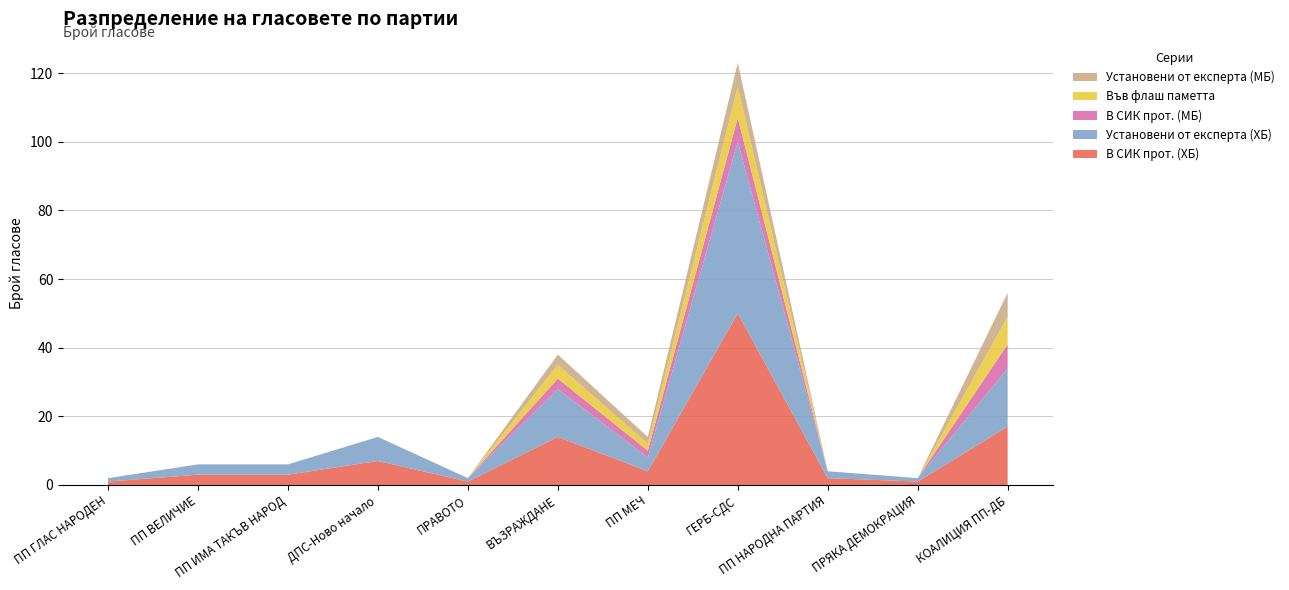

Reading left to right, what are all the values shown in this chart?

В СИК прот. (ХБ): 1	3	3	7	1	14	4	50	2	1	17
Установени от експерта (ХБ): 1	3	3	7	1	14	4	50	2	1	17
В СИК прот. (МБ): 0	0	0	0	0	3	2	7	0	0	7
Във флаш паметта: 0	0	0	0	0	4	2	9	0	0	8
Установени от експерта (МБ): 0	0	0	0	0	3	2	7	0	0	7